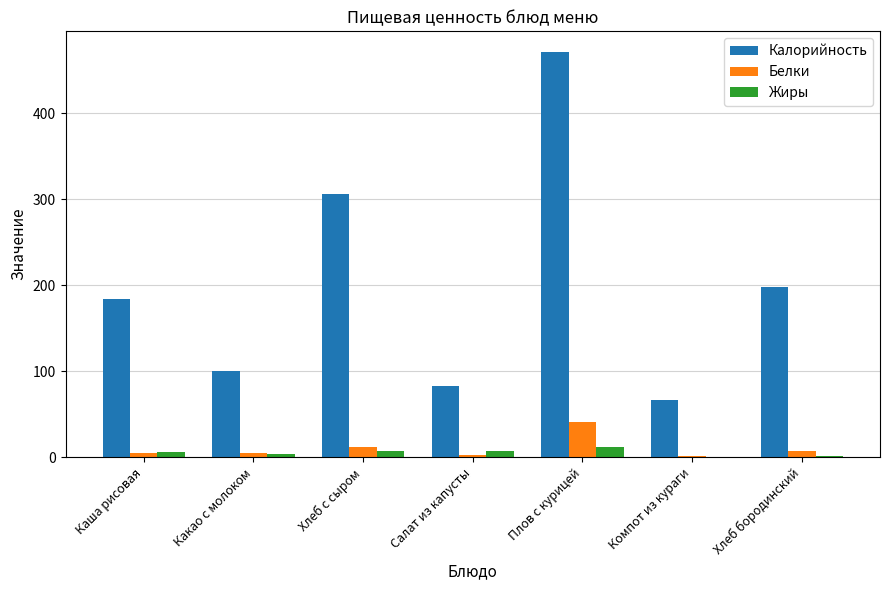

The value of Калорийность at Салат из капусты is 83.3. True or false?

True